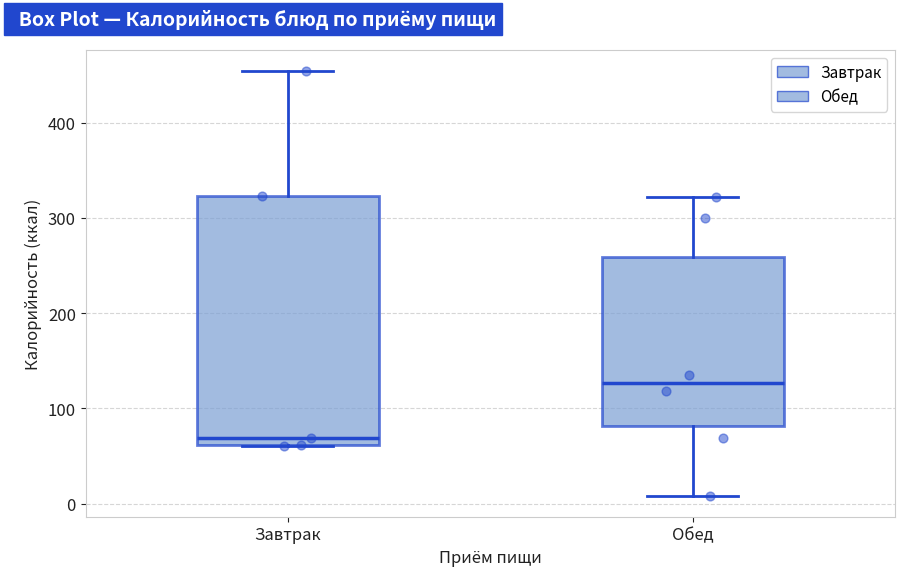

Which box has the lowest median line?

Завтрак